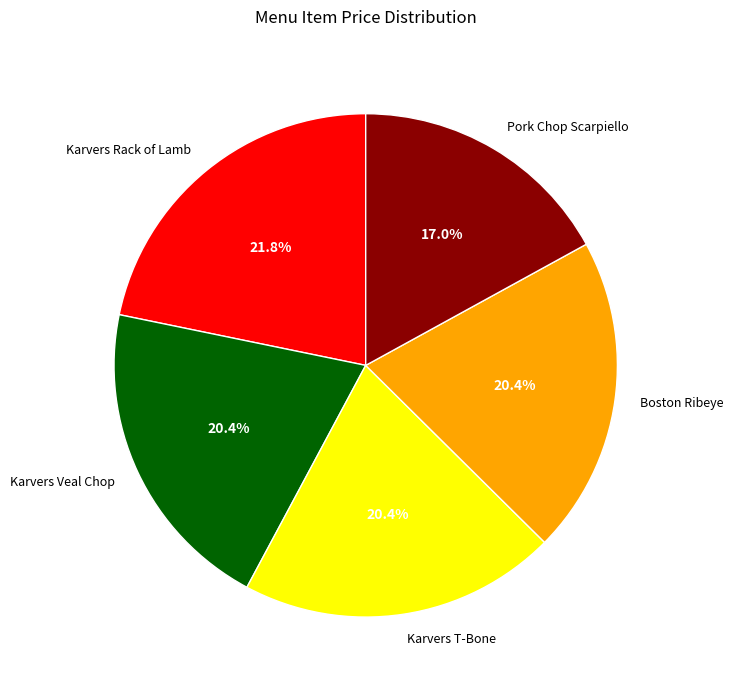

Is it true that Karvers Rack of Lamb is 12% of the pie?

False